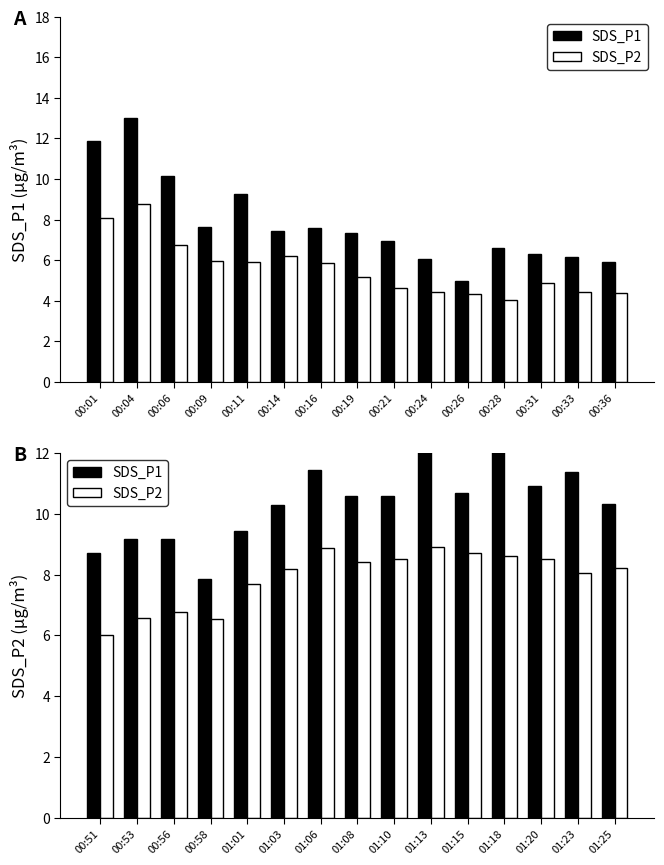

Is it true that SDS_P2 equals 4.8 at 01:20?

False